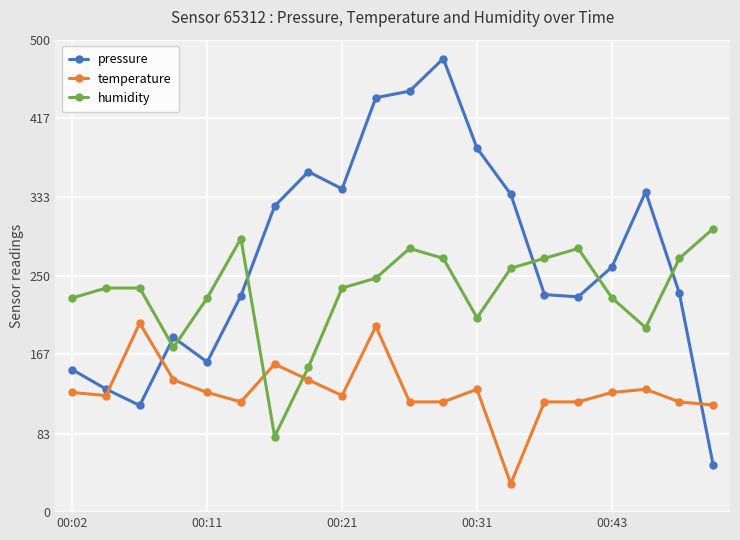

How many times do temperature and pressure cross each other?

3